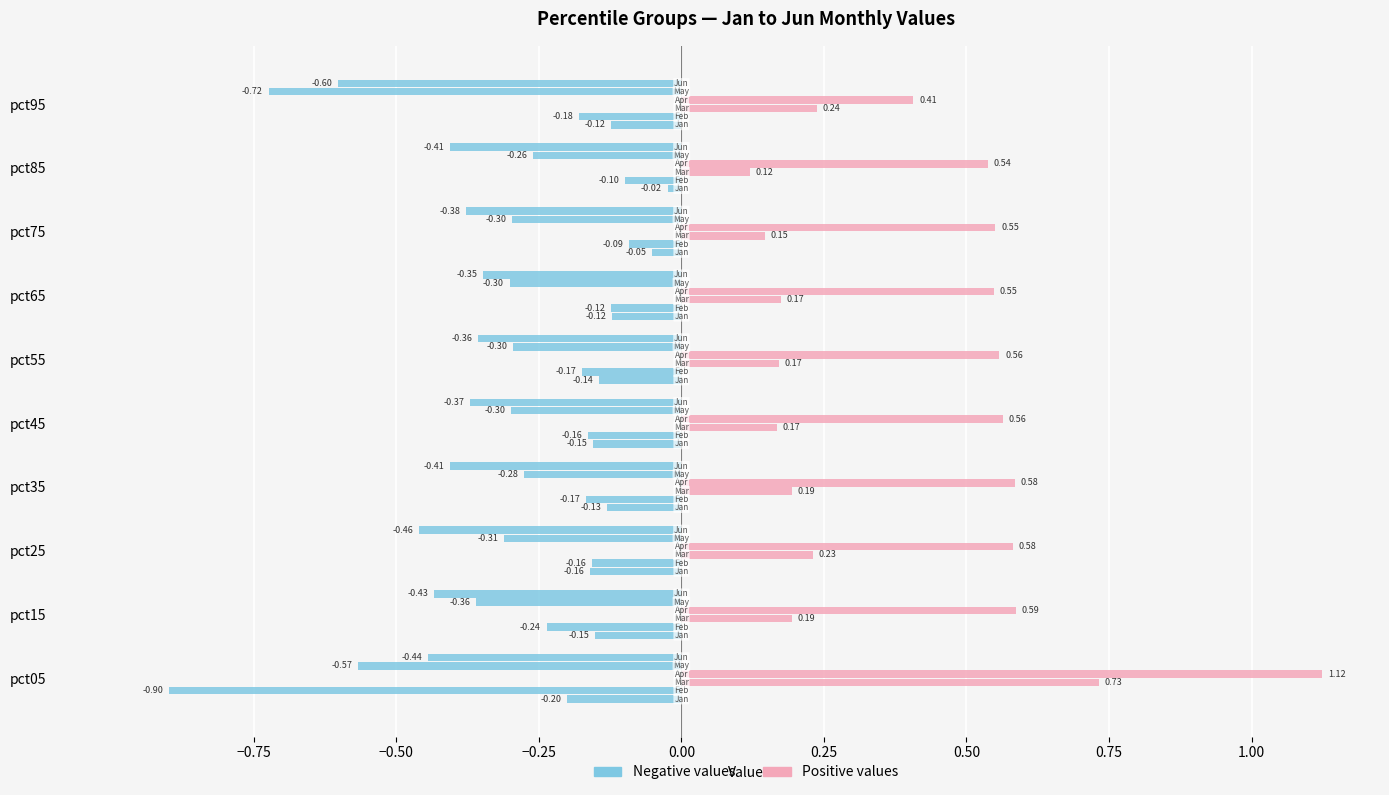

What is the spread (max minus min) of values at 0.25?

1.0